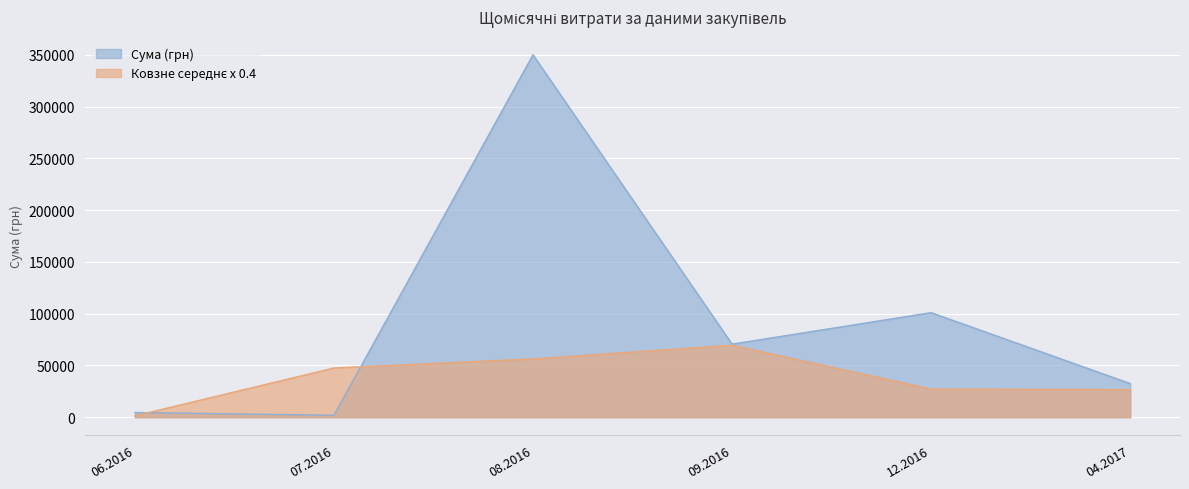

What is the sum of all values?

560690.5